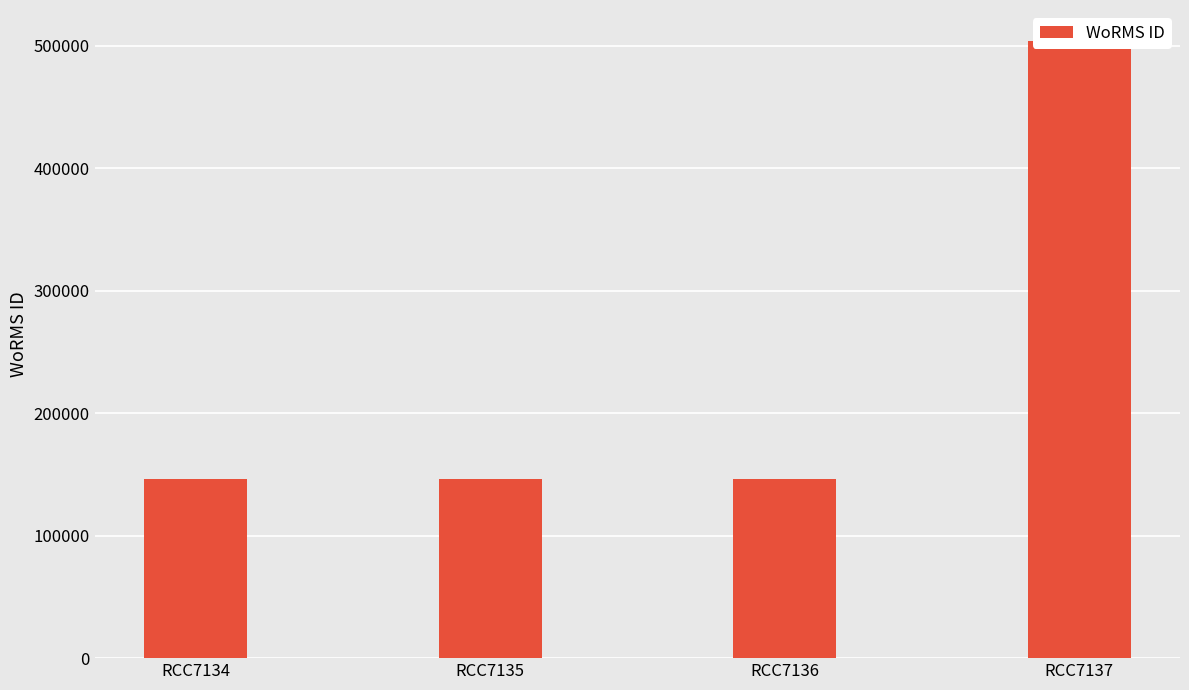

What is the sum of the values at RCC7134 and RCC7135?

291804